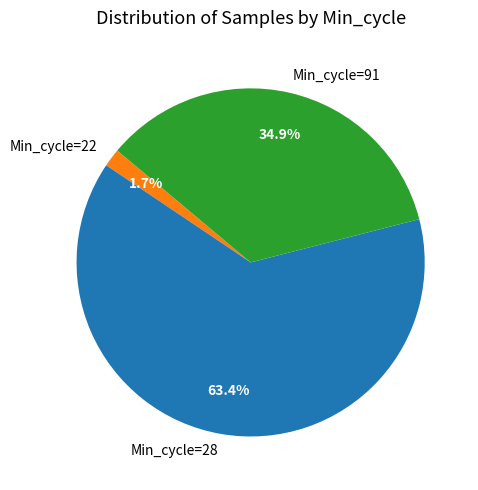

What is the largest slice in the pie chart?

Min_cycle=28